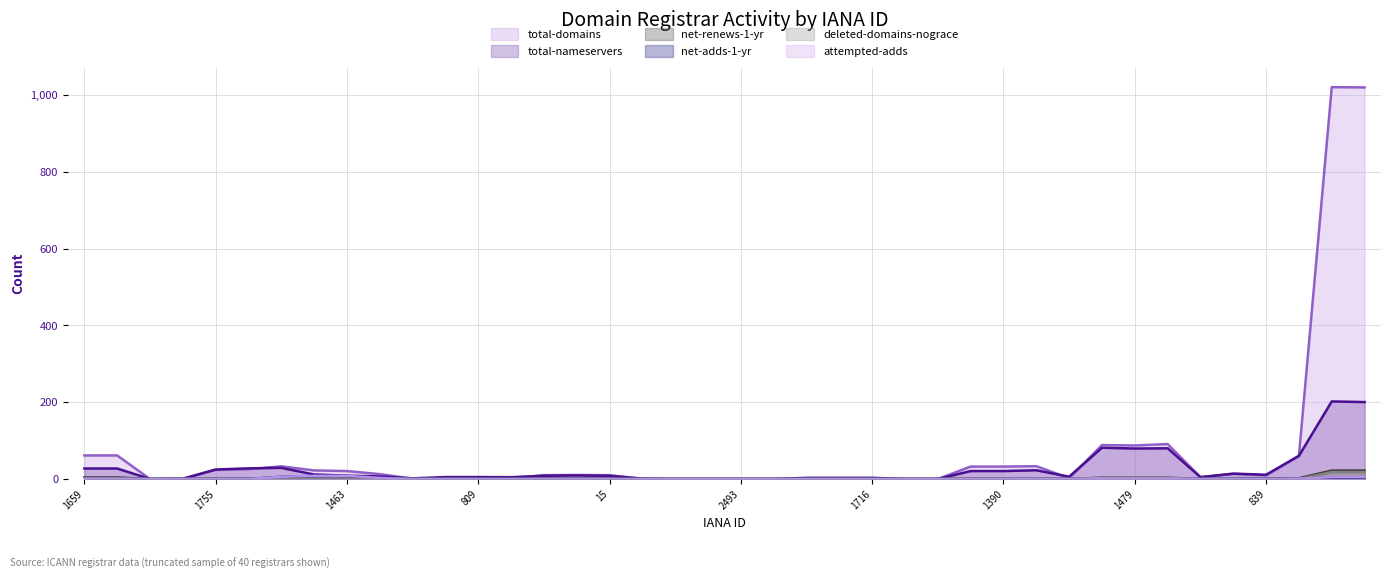

What is the highest value of the total-nameservers (line) series?

202.0